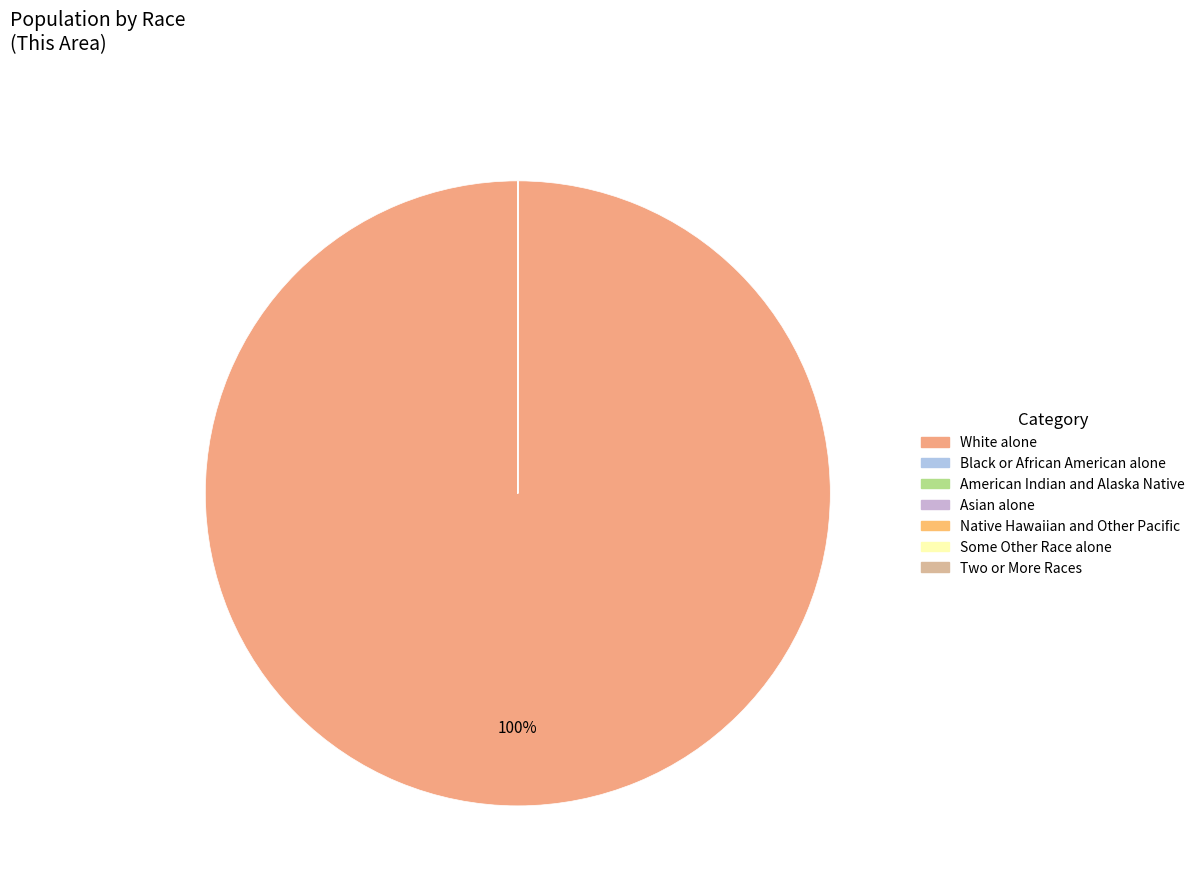

Count the number of slices in the pie.

7